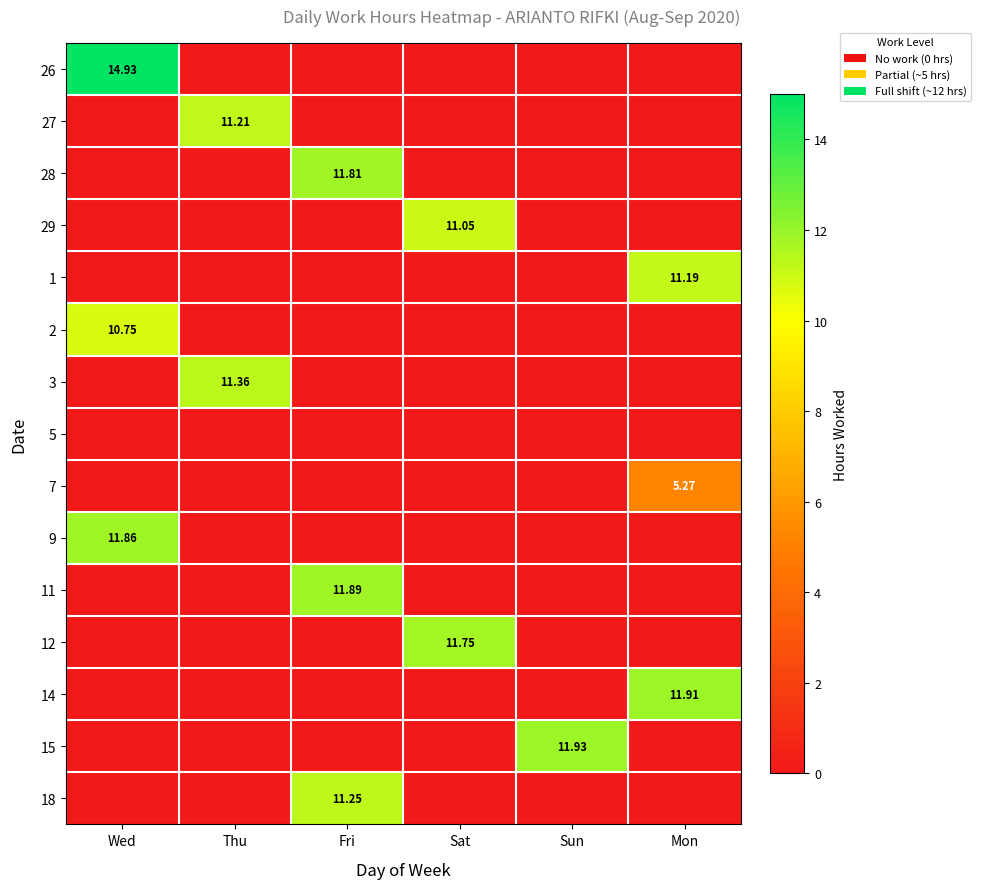

How many values in 11 are above zero?

1